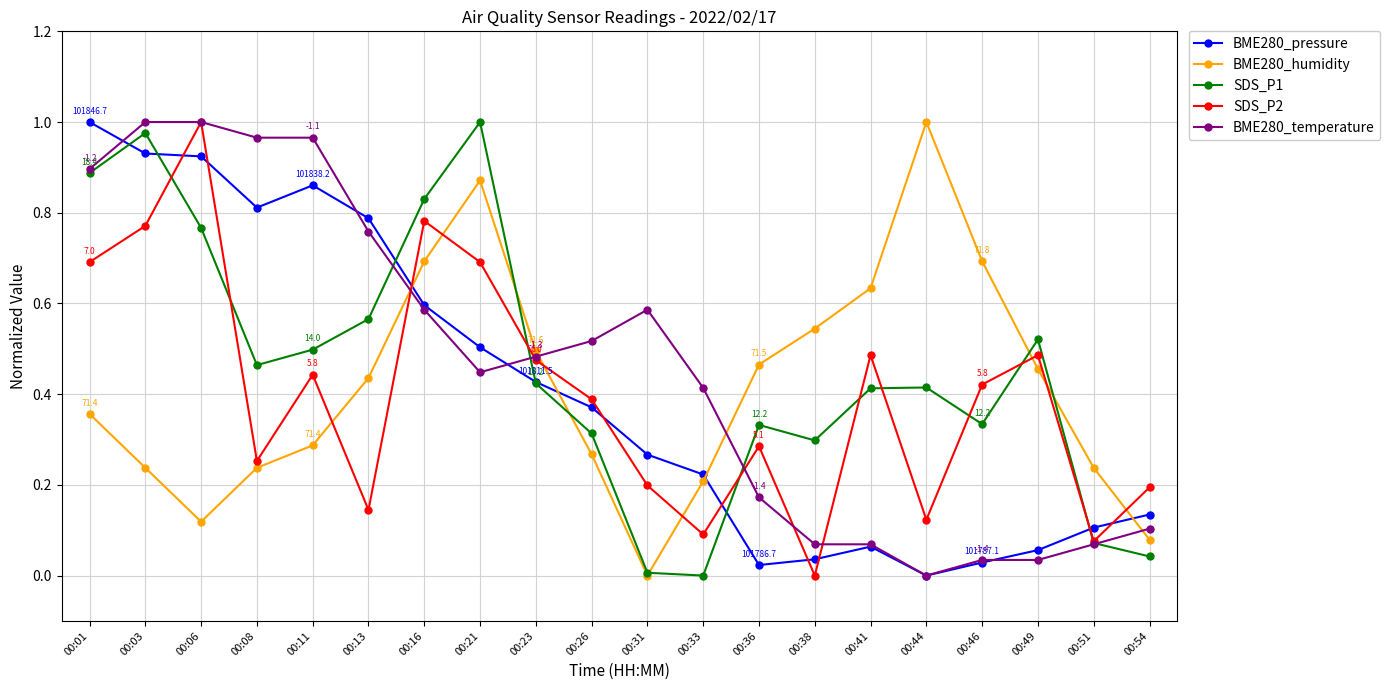

Where do BME280_pressure and BME280_humidity first cross each other?

00:13 and 00:16